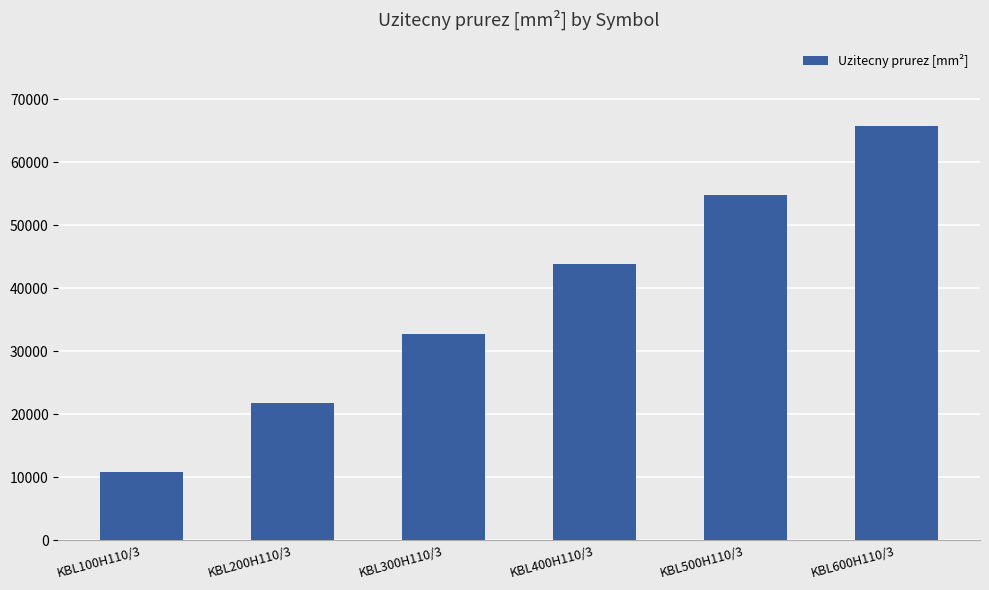

At which category does the chart reach its minimum across all series?

KBL100H110/3